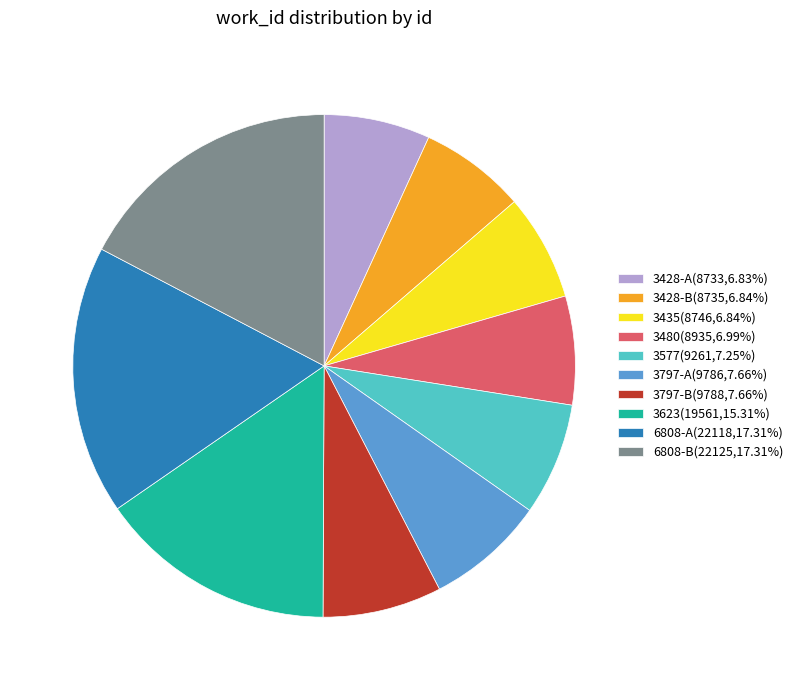

True or false: 3623 accounts for 15% of the total.

True